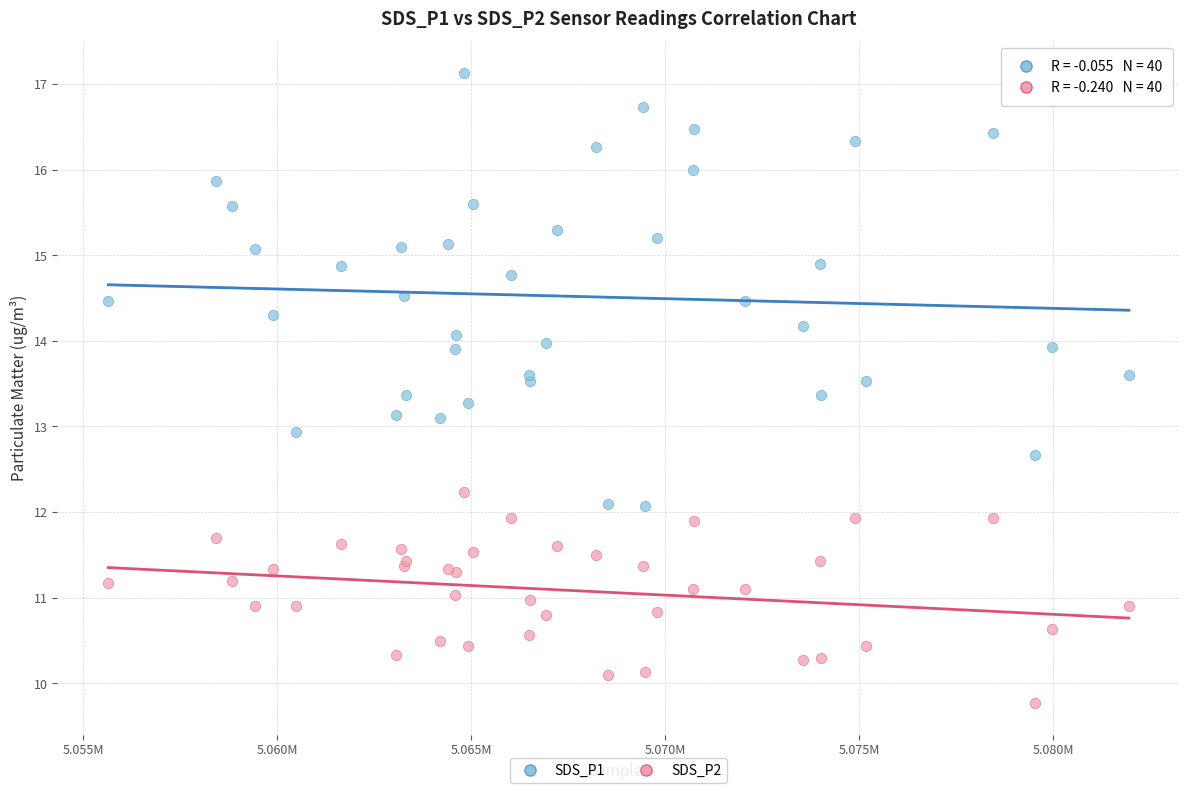

Which series has the widest spread of Y values?

SDS_P1